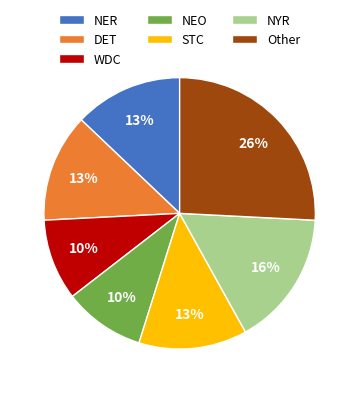

Is WDC the majority of the pie?

No